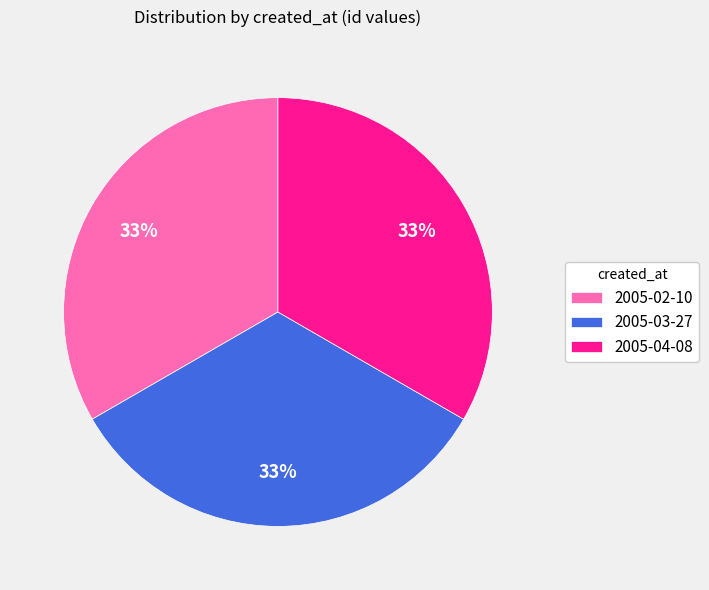

What is the ratio of the value at 2005-02-10 to the value at 2005-04-08?

1.0